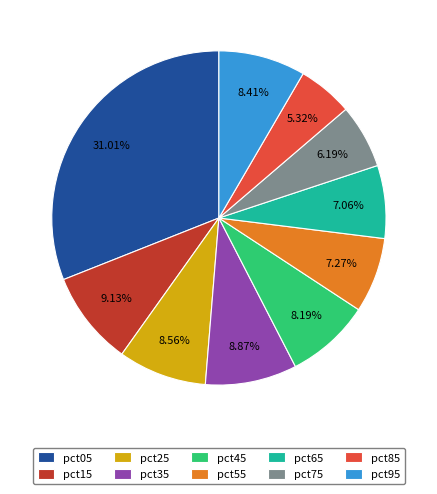

What percentage is the pct65 slice, to the nearest percent?

7%